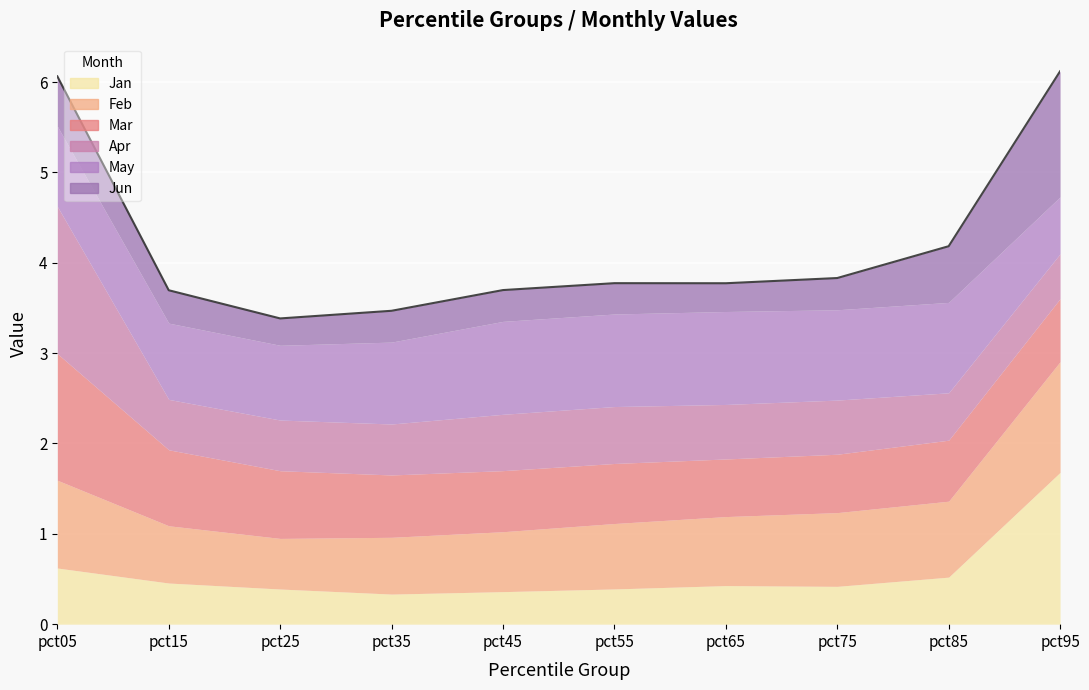

Between pct75 and pct65, which is larger?

pct65